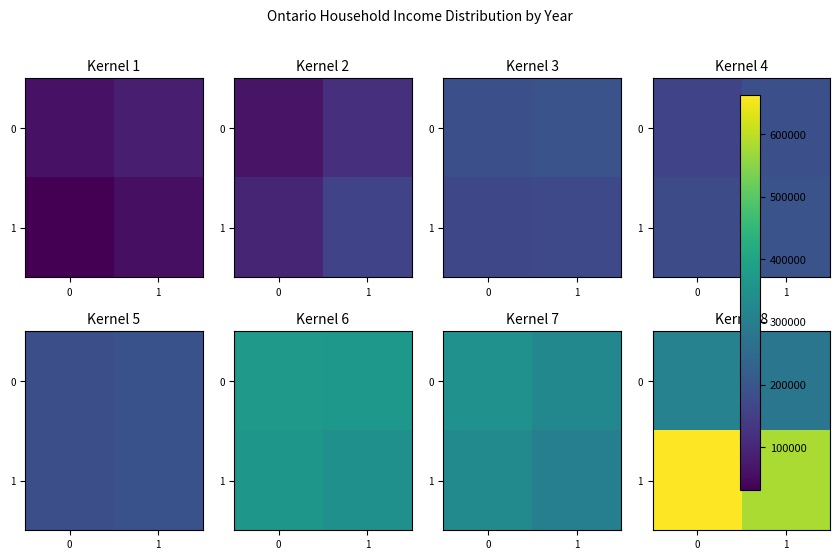

Read the 0 value at 0.

310395